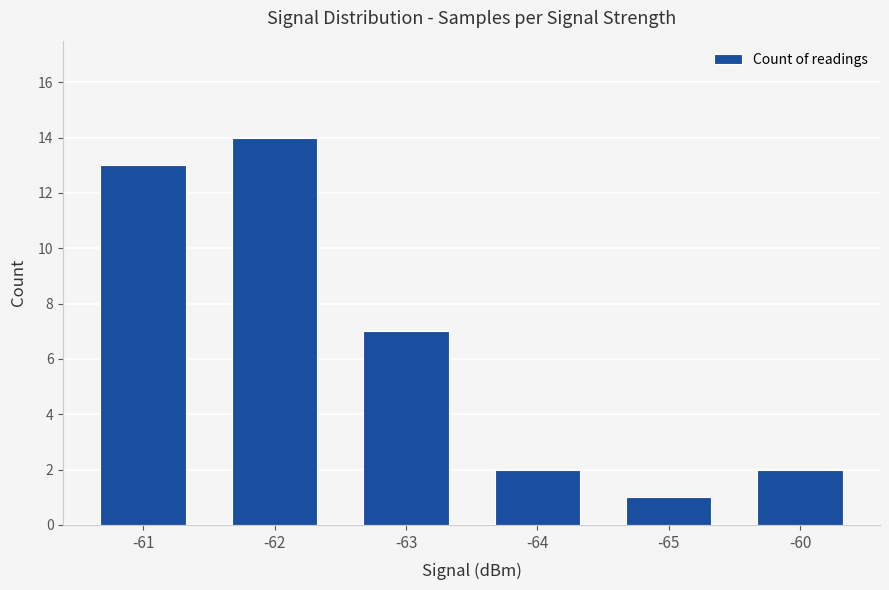

The value at -64 is 2. True or false?

True